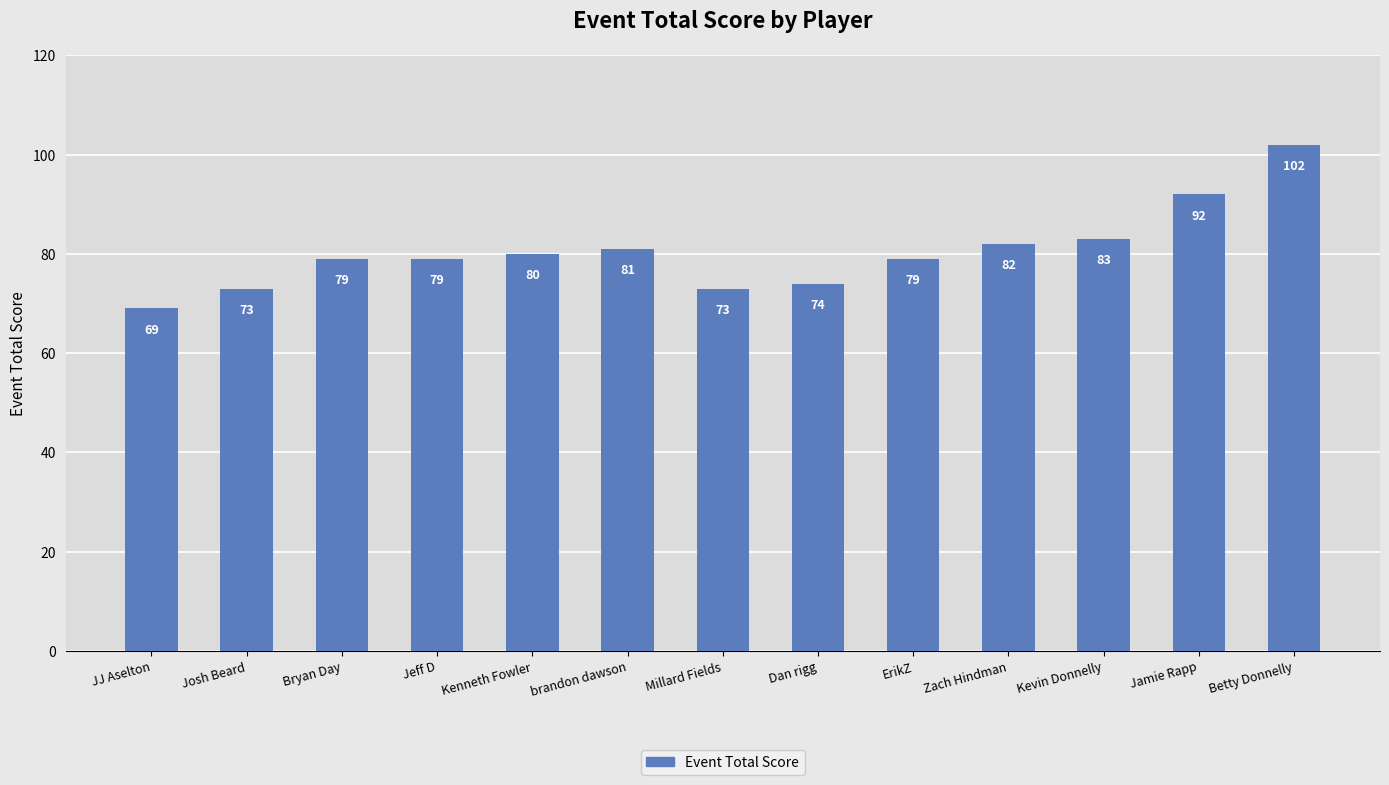

Is it true that the value at Jeff D is 55?

False